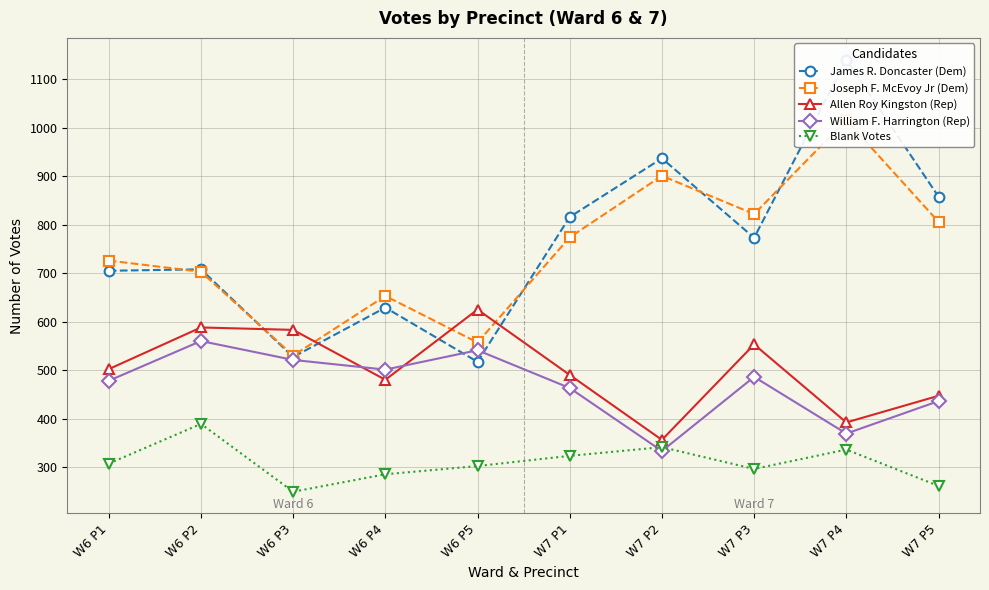

At how many categories does at least one series exceed 565?

10